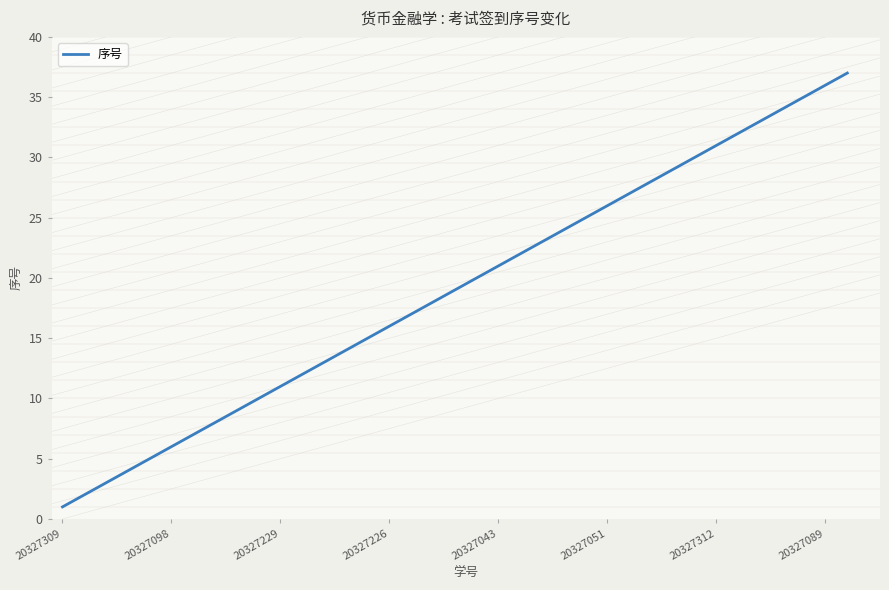

What is the smallest value displayed?

1.0